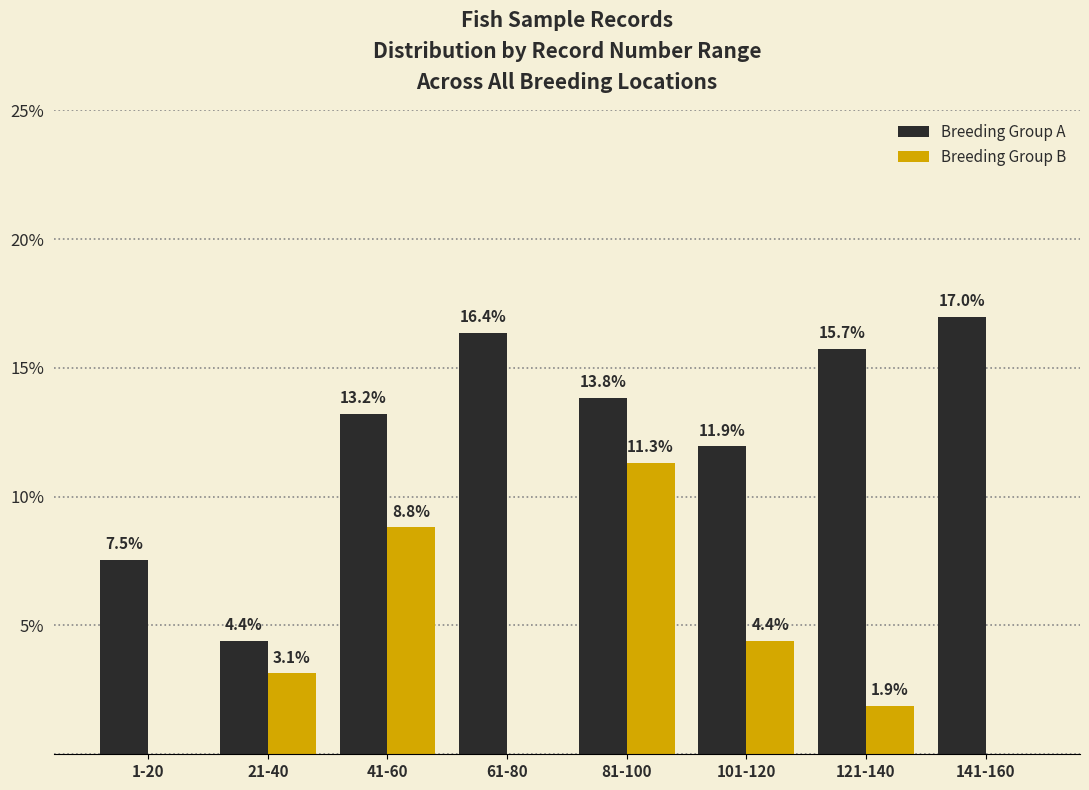

Reading left to right, transcribe all the data shown in this chart.

Breeding Group A: 1-20=7.5	21-40=4.4	41-60=13.2	61-80=16.4	81-100=13.8	101-120=11.9	121-140=15.7	141-160=17.0
Breeding Group B: 1-20=0.0	21-40=3.1	41-60=8.8	61-80=0.0	81-100=11.3	101-120=4.4	121-140=1.9	141-160=0.0